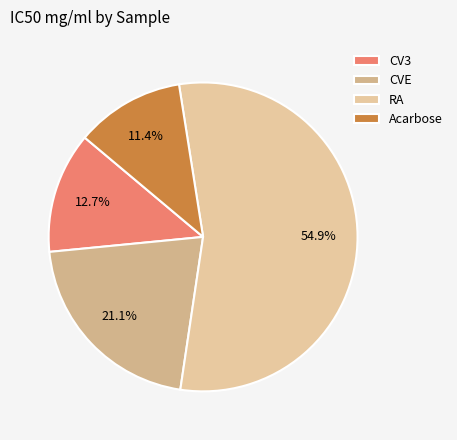

True or false: RA accounts for 55% of the total.

True